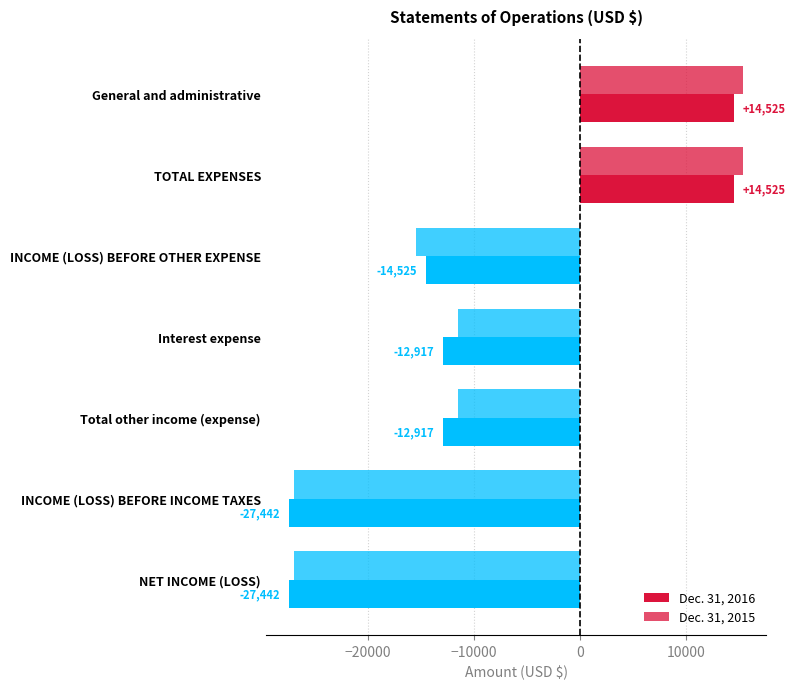

Count the number of categories in the chart.

7